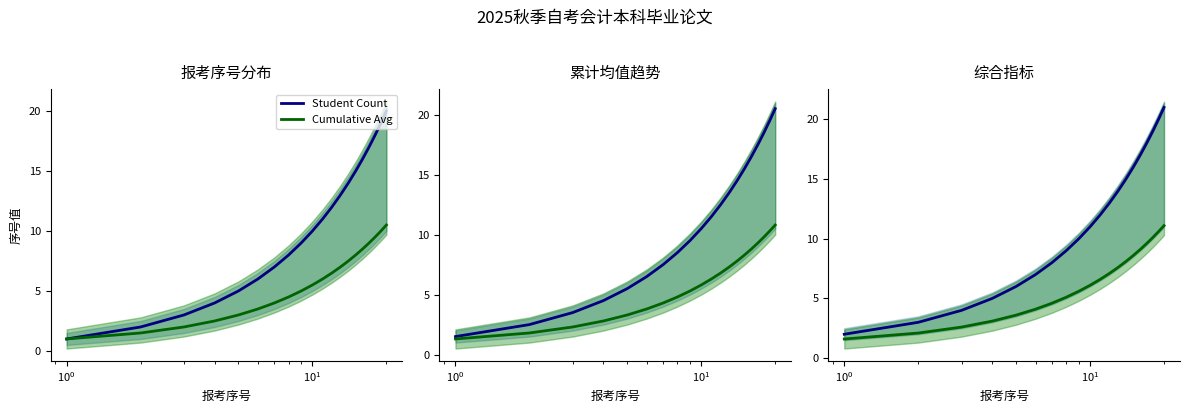

True or false: Student Count and Cumulative Avg intersect in this chart.

False